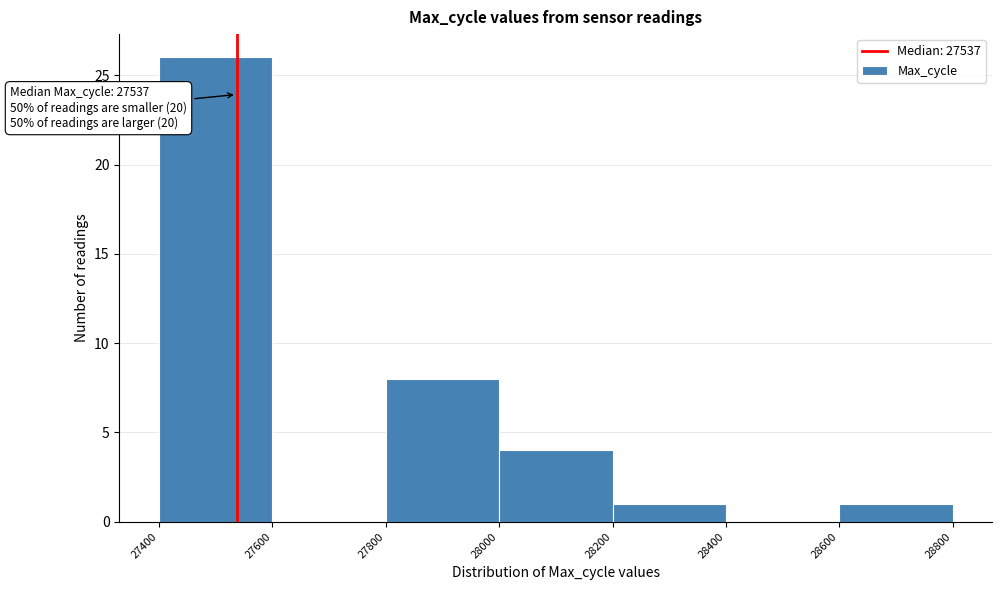

Which range on the x-axis has the tallest bar?

27400 to 27600